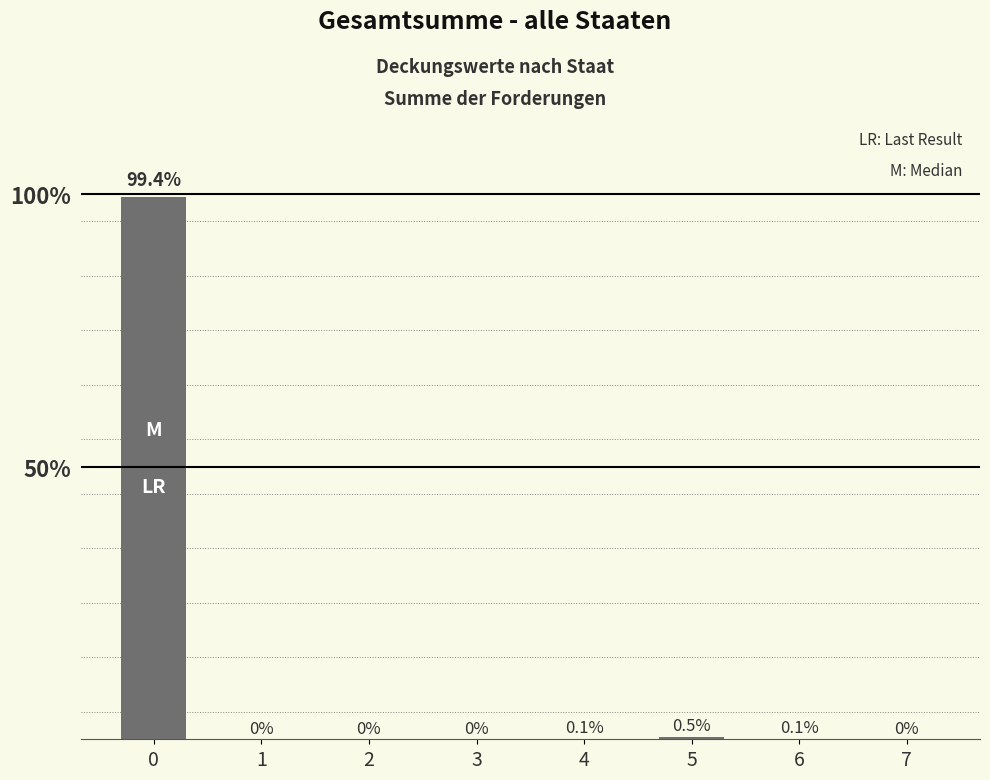

The chart shows a value of 0.0 at 2. True or false?

True